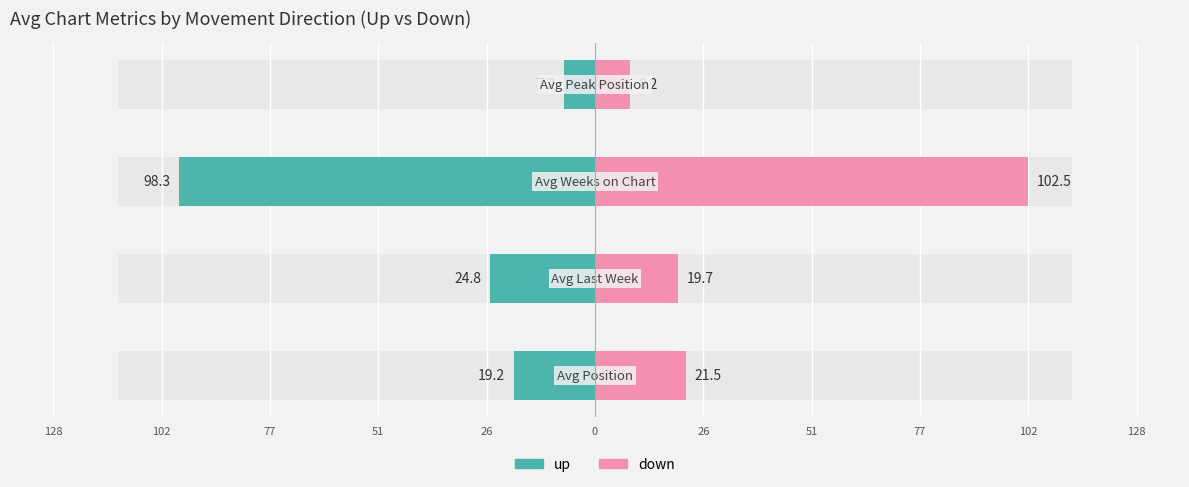

Which series changed the most between 102 and 51?

up